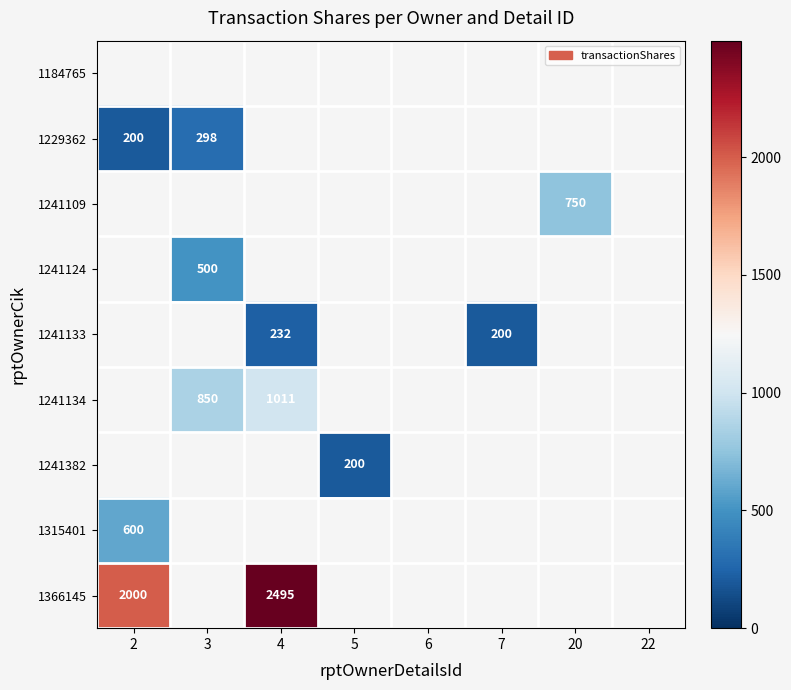

Which category has the lowest value across all series?

2